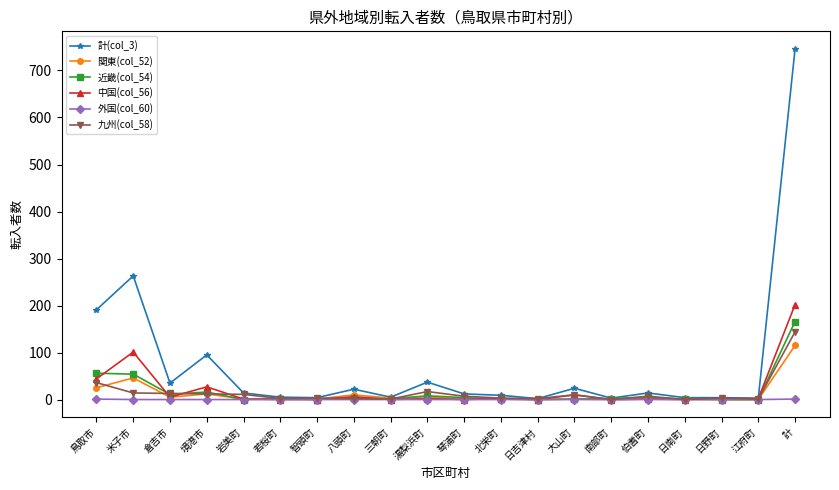

What is the sum of the 中国(col_56) values at 計 and 江府町?

204